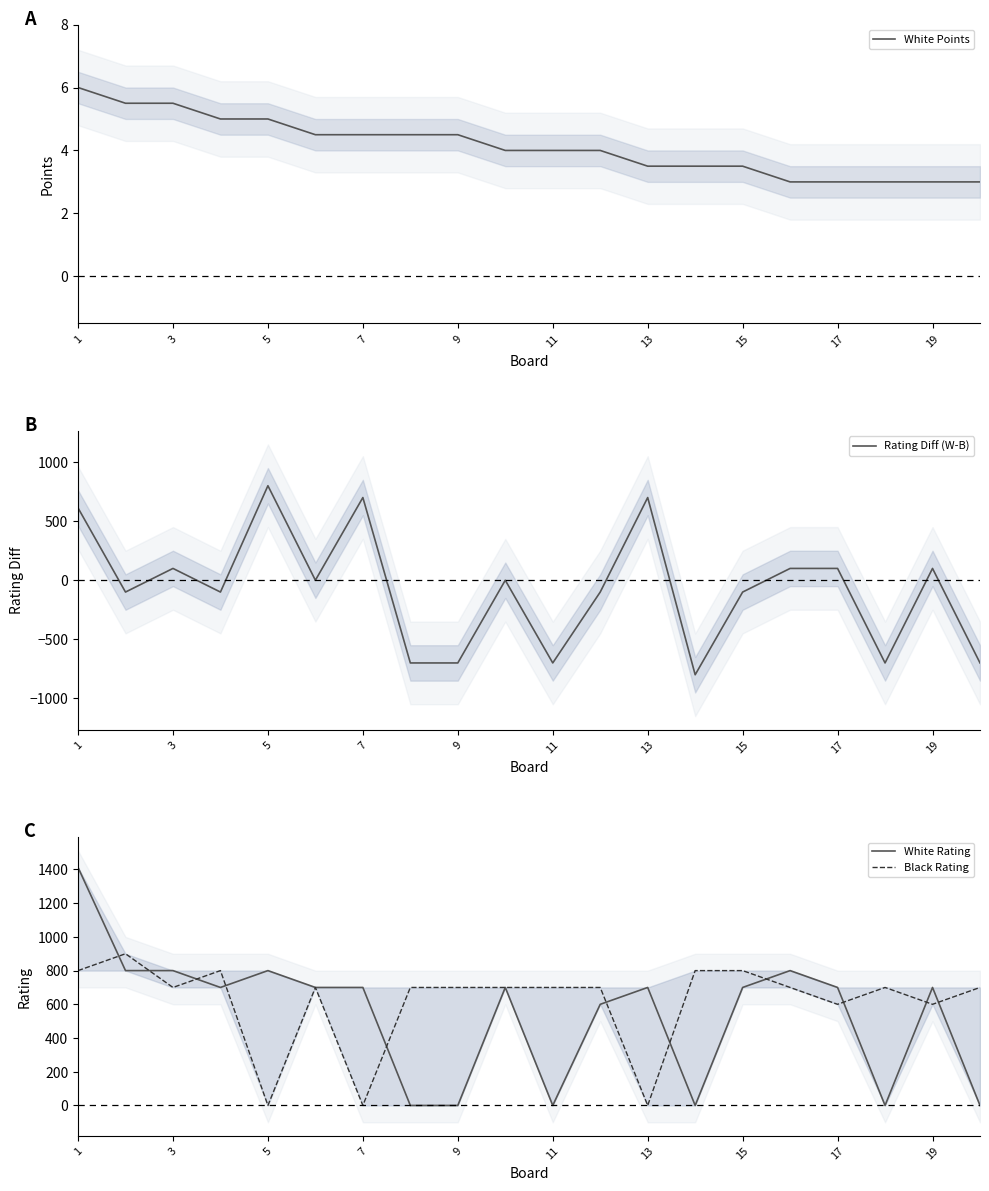

Does the chart display data point markers on the line(s)?

No